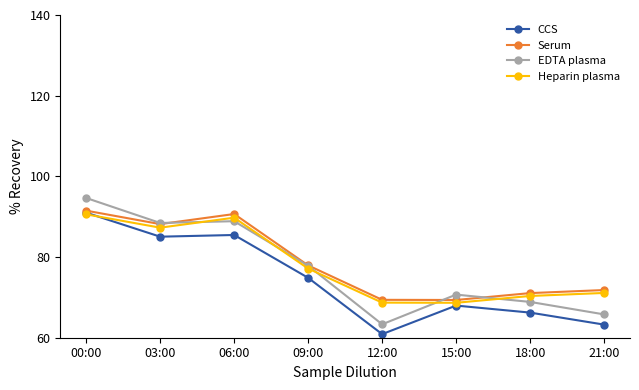

True or false: EDTA plasma and CCS cross at least once.

False